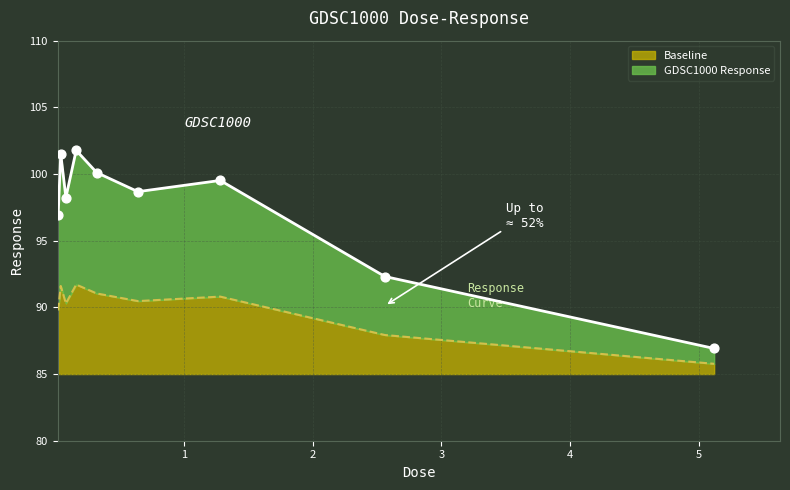

What is the change in value from 0.02 to 0.64?

+1.8